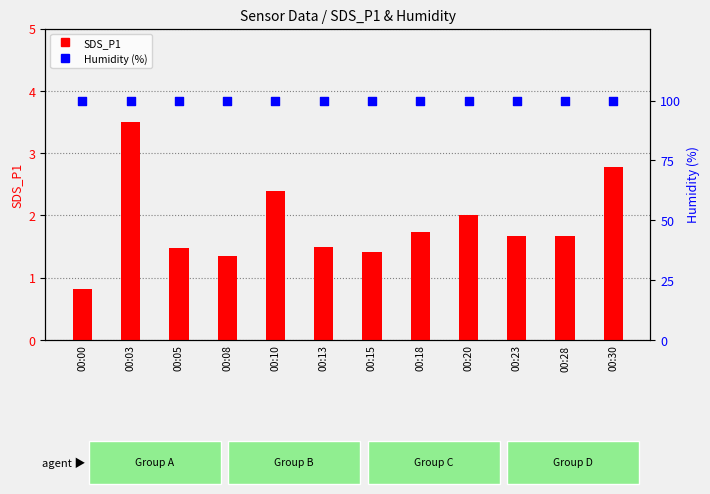

At how many categories does at least one series exceed 55?

12